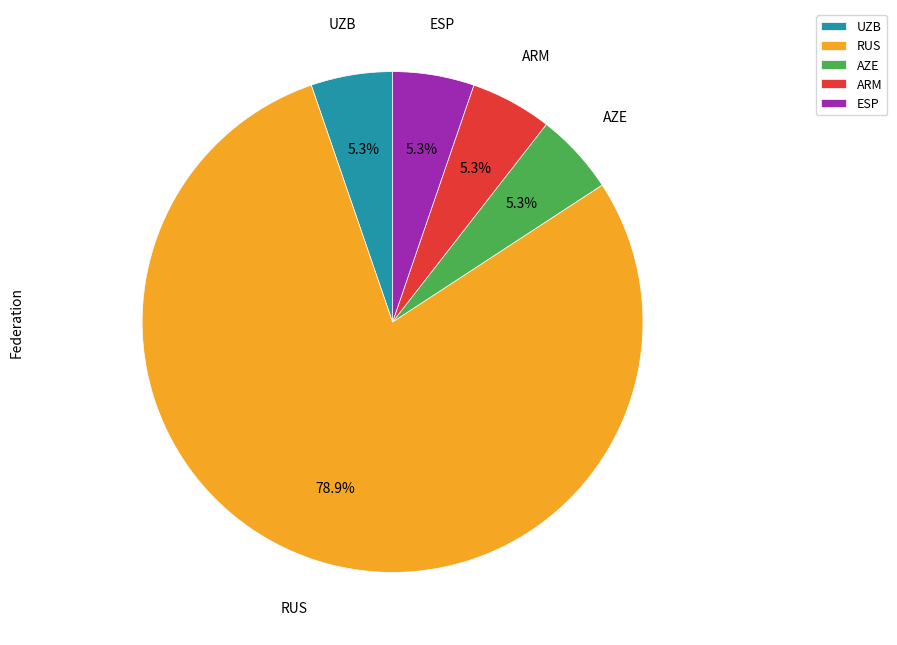

How much of the chart is everything except UZB?

94.7%